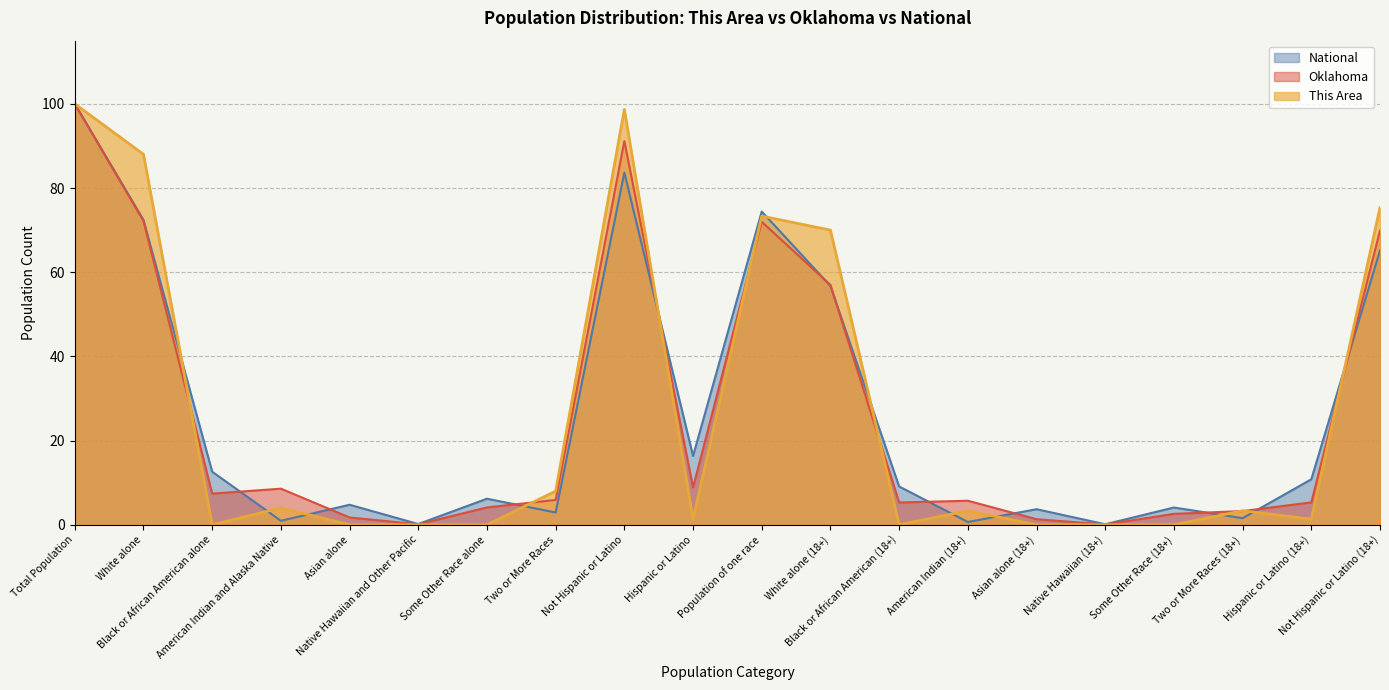

At Native Hawaiian and Other Pacific, list the series in order from smallest to largest.

This Area, Oklahoma, National